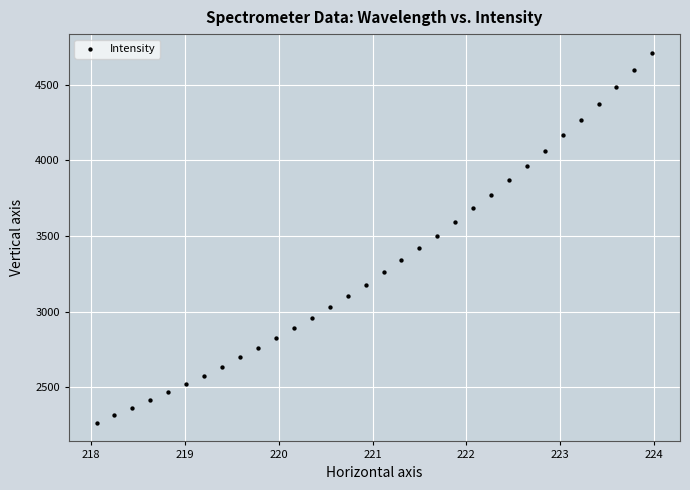

What is the range of X values (max minus min)?

5.9